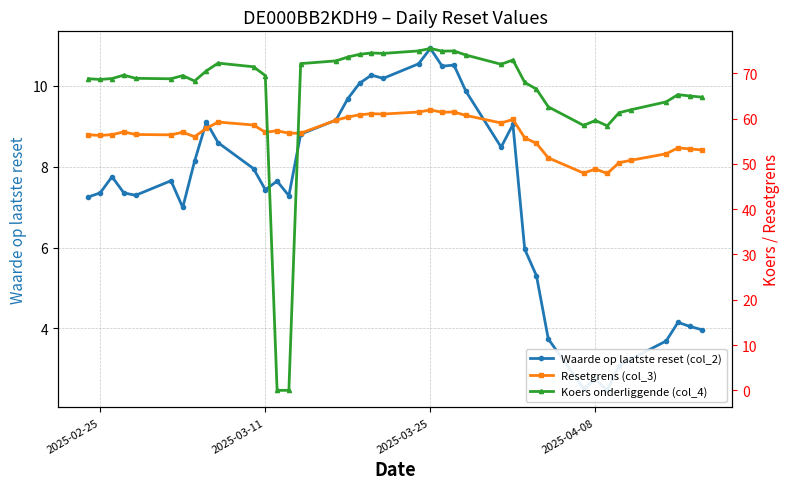

What is the total value across all series at 2025-03-11?

133.9